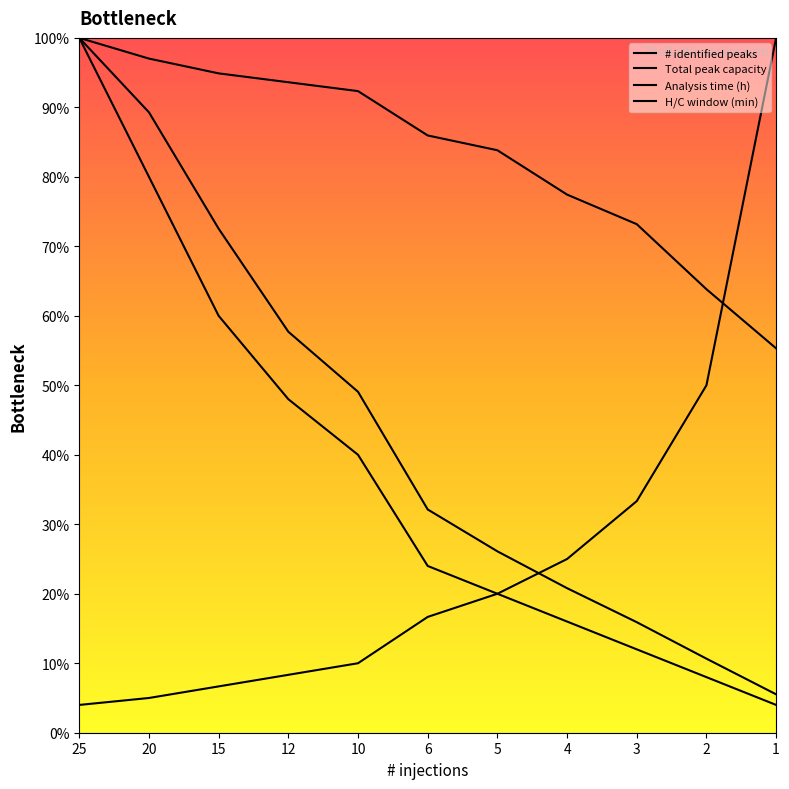

Count the number of data series in this chart.

4